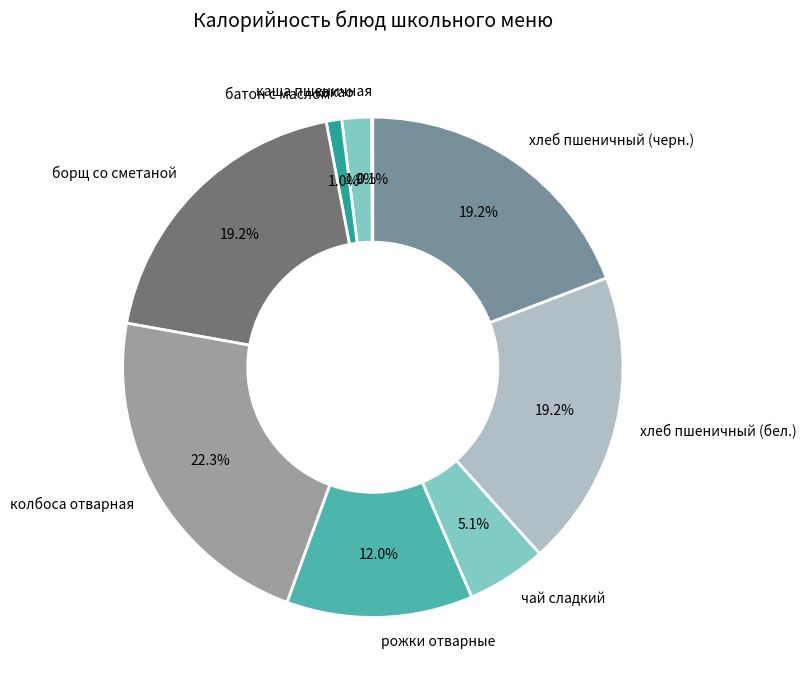

Which slice is the largest?

колбоса отварная